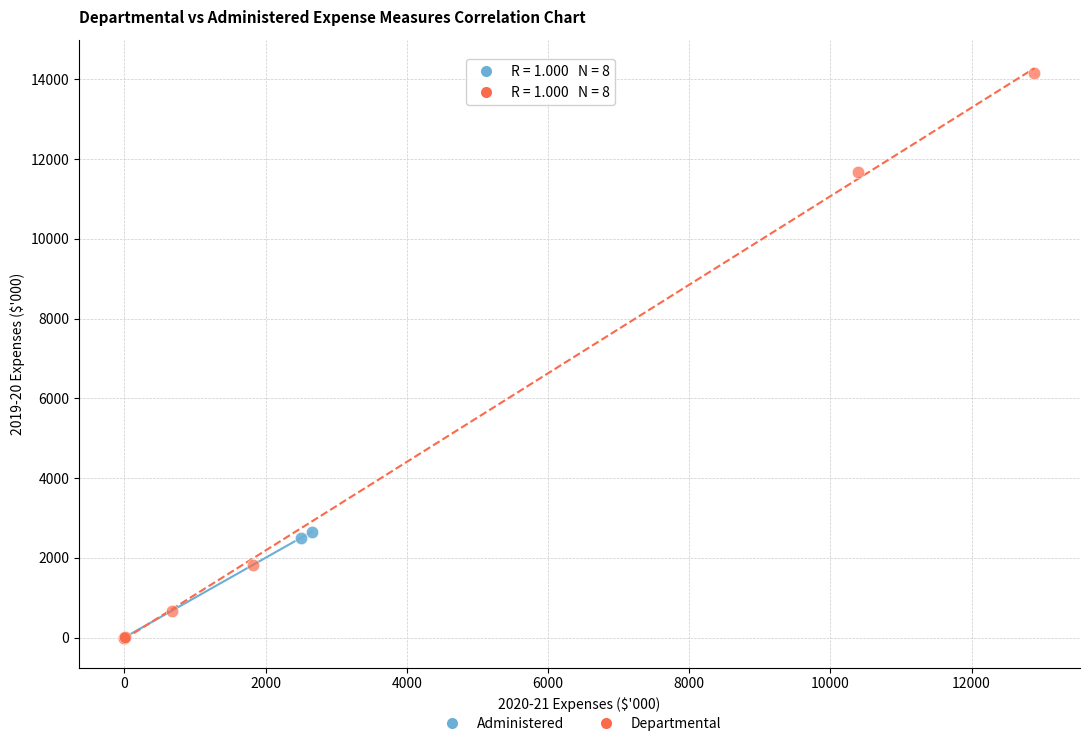

Which series has the largest Y range (max minus min)?

Departmental